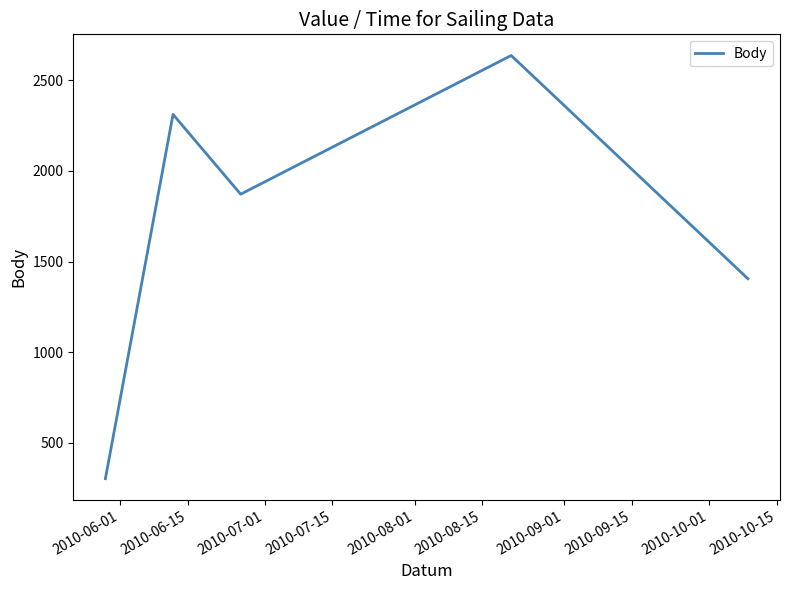

What is the minimum value shown in the chart?

303